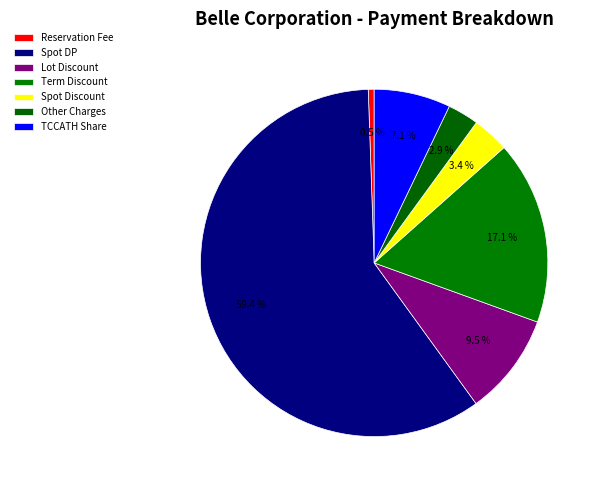

Does Spot DP represent more than half of the total?

Yes